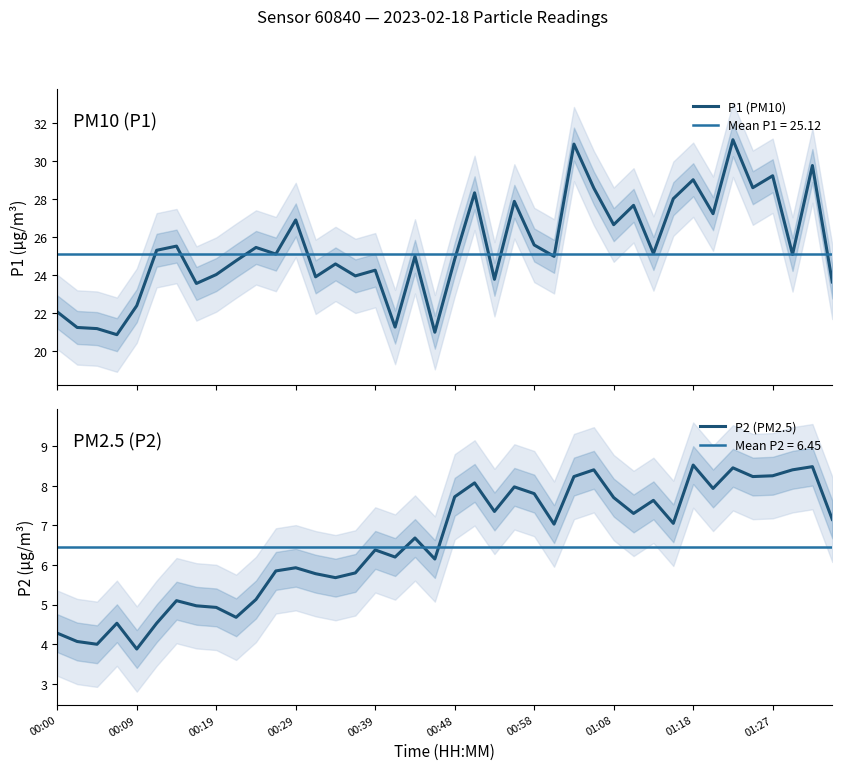

At how many categories does at least one series exceed 17?

40